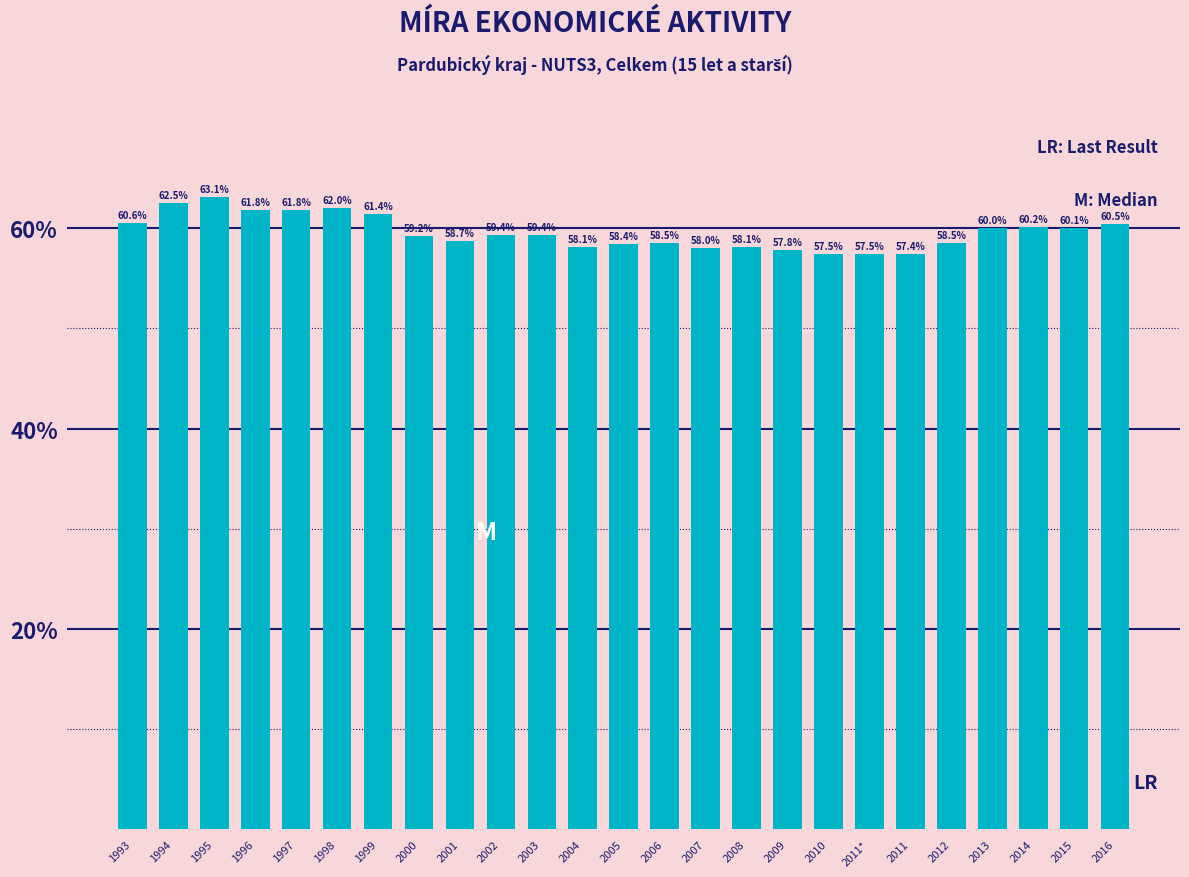

Reading right to left, extract all data points from this chart.

2016=60.5	2015=60.1	2014=60.2	2013=60.0	2012=58.5	2011=57.4	2011*=57.5	2010=57.5	2009=57.8	2008=58.1	2007=58.0	2006=58.5	2005=58.4	2004=58.1	2003=59.4	2002=59.4	2001=58.7	2000=59.2	1999=61.4	1998=62.0	1997=61.8	1996=61.8	1995=63.1	1994=62.5	1993=60.6